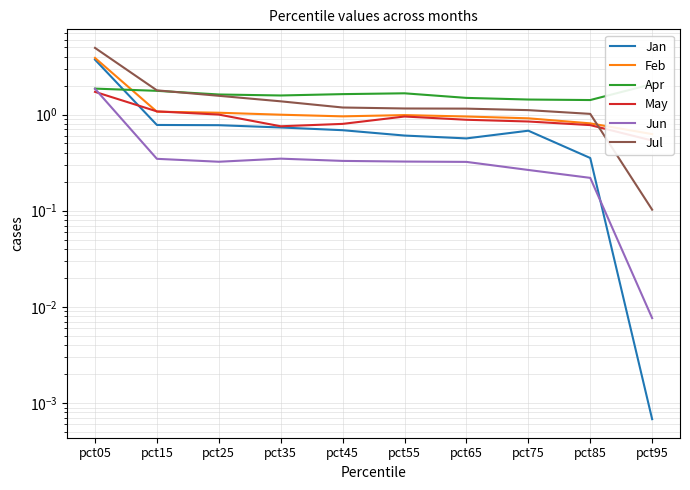

True or false: May has more than 1 points higher than both neighbors.

False